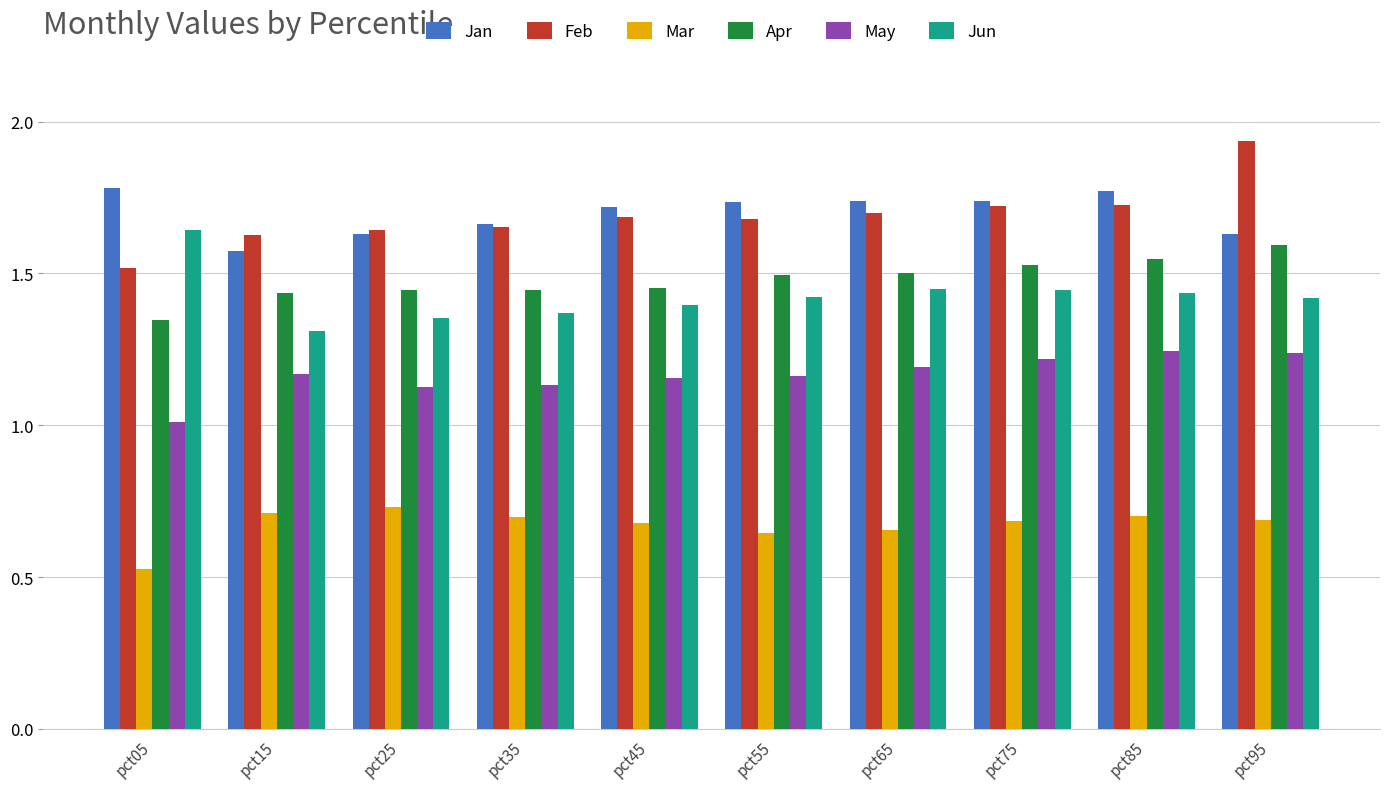

At which label does Feb reach its peak?

pct95